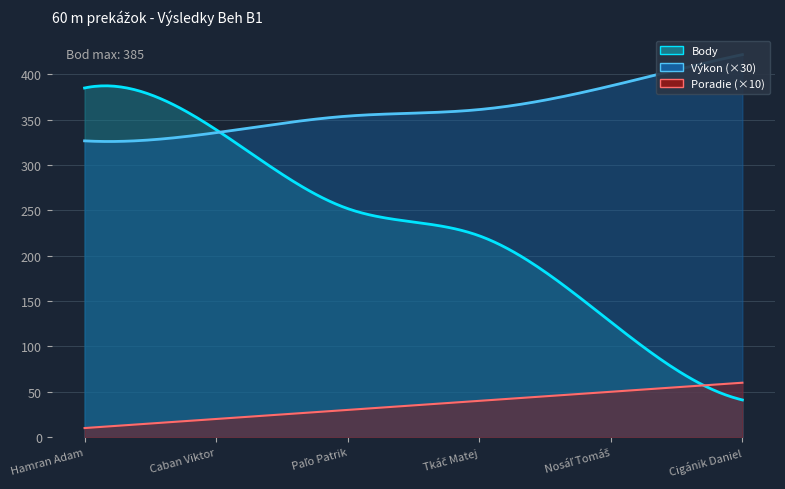

At 1, list the series in order from largest to smallest.

Body, Výkon, Poradie